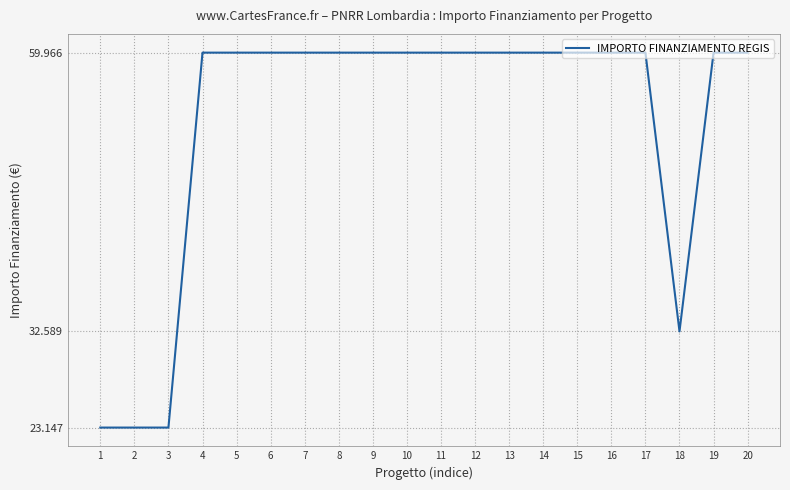

What is the minimum value shown in the chart?

23147